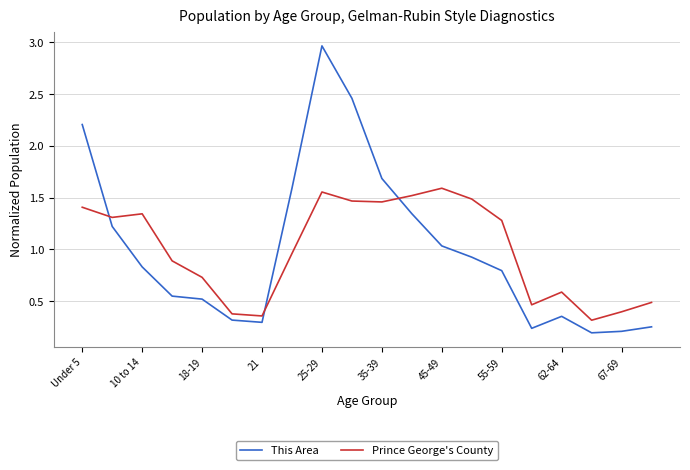

True or false: Prince George's County and This Area intersect in this chart.

True